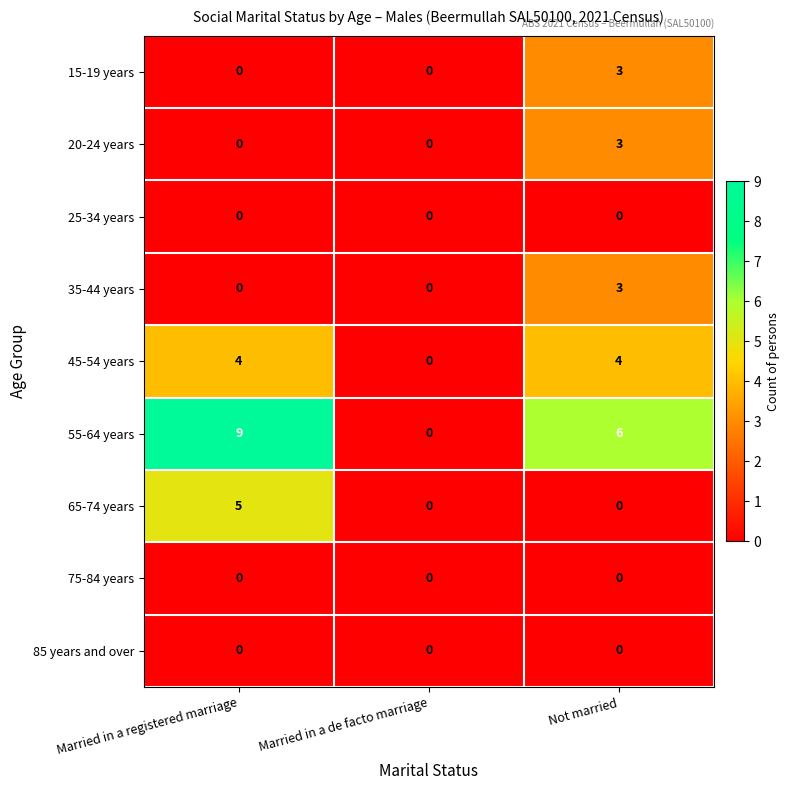

Reading left to right, what are all the values shown in this chart?

15-19 years: Married in a registered marriage=0	Married in a de facto marriage=0	Not married=3
20-24 years: Married in a registered marriage=0	Married in a de facto marriage=0	Not married=3
25-34 years: Married in a registered marriage=0	Married in a de facto marriage=0	Not married=0
35-44 years: Married in a registered marriage=0	Married in a de facto marriage=0	Not married=3
45-54 years: Married in a registered marriage=4	Married in a de facto marriage=0	Not married=4
55-64 years: Married in a registered marriage=9	Married in a de facto marriage=0	Not married=6
65-74 years: Married in a registered marriage=5	Married in a de facto marriage=0	Not married=0
75-84 years: Married in a registered marriage=0	Married in a de facto marriage=0	Not married=0
85 years and over: Married in a registered marriage=0	Married in a de facto marriage=0	Not married=0